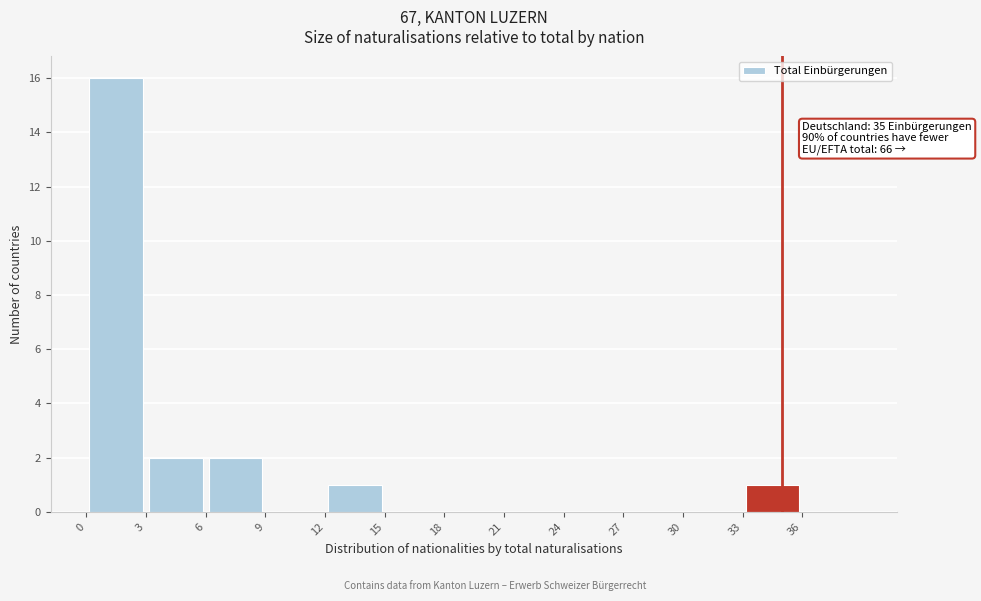

Over which range of the x-axis is the bar tallest?

0 to 3